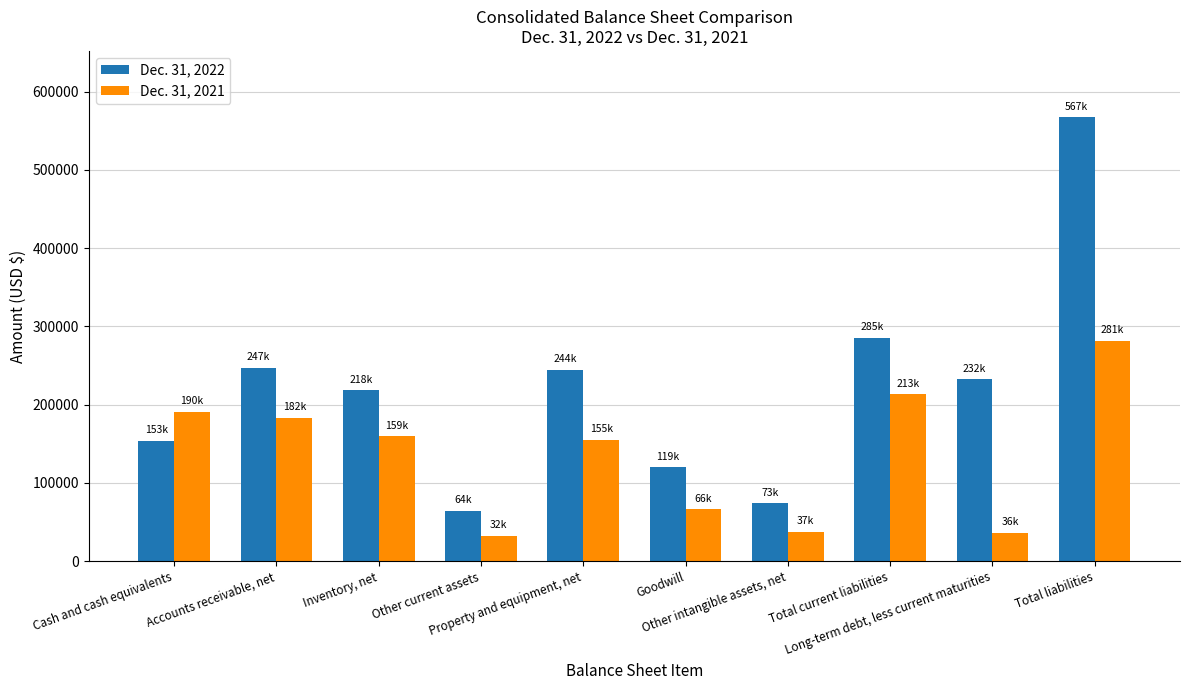

Rank the series at Long-term debt, less current maturities from highest to lowest value.

Dec. 31, 2022, Dec. 31, 2021